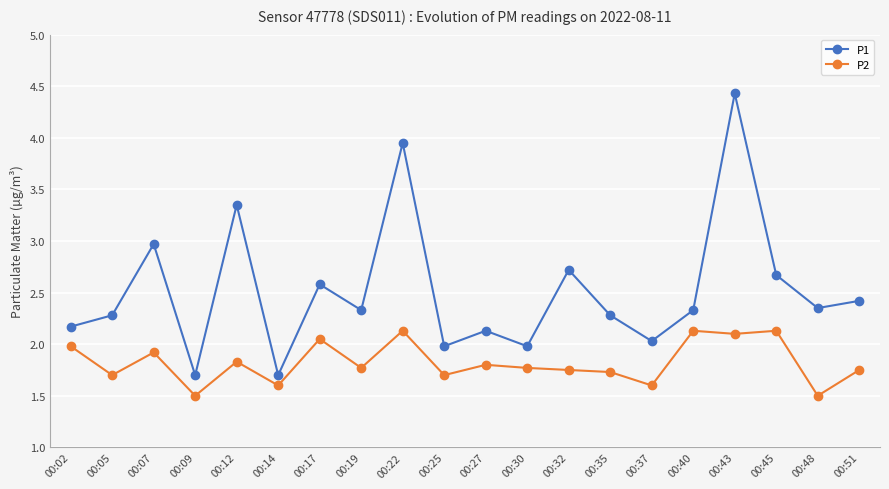

True or false: P1 has a value of 3.1 at 00:02.

False